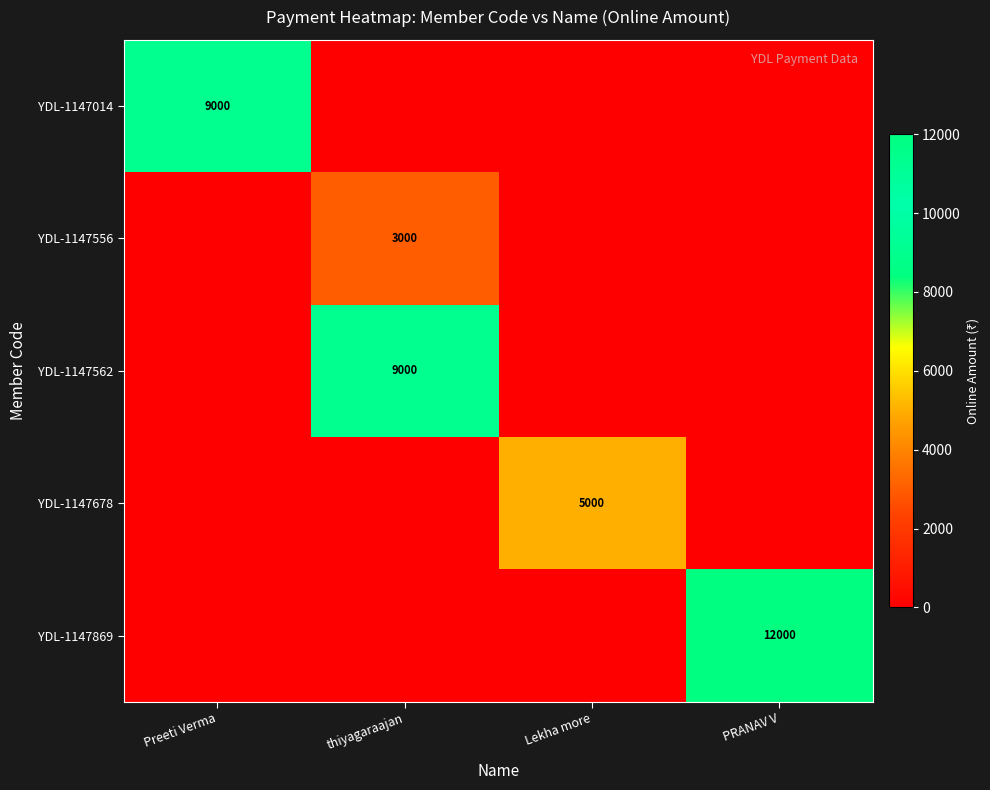

Which has a higher value, Lekha more or Preeti Verma?

Preeti Verma